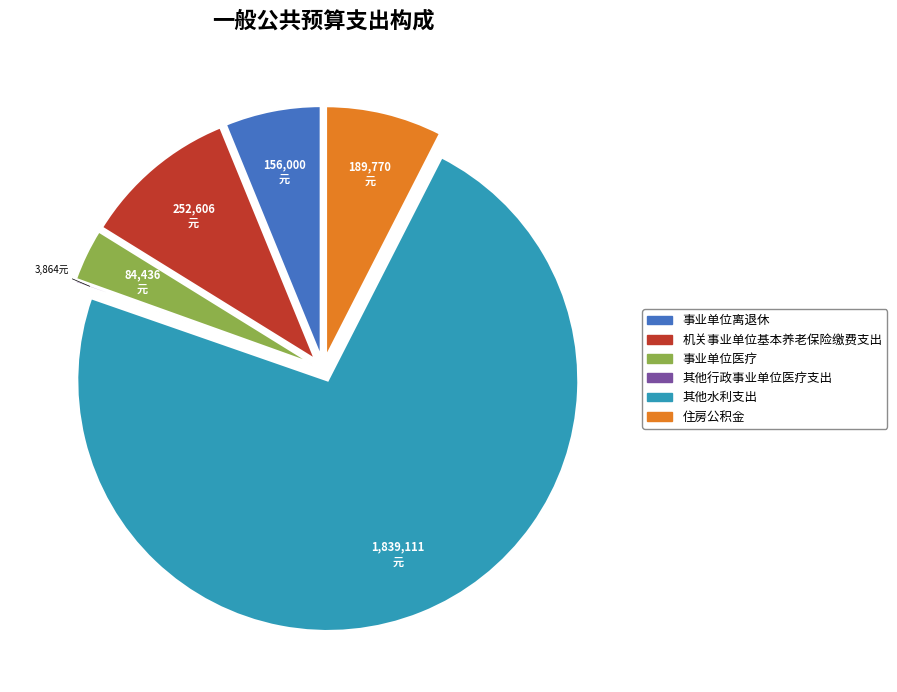

What is the ratio of the value at 其他水利支出 to the value at 事业单位离退休?

11.8